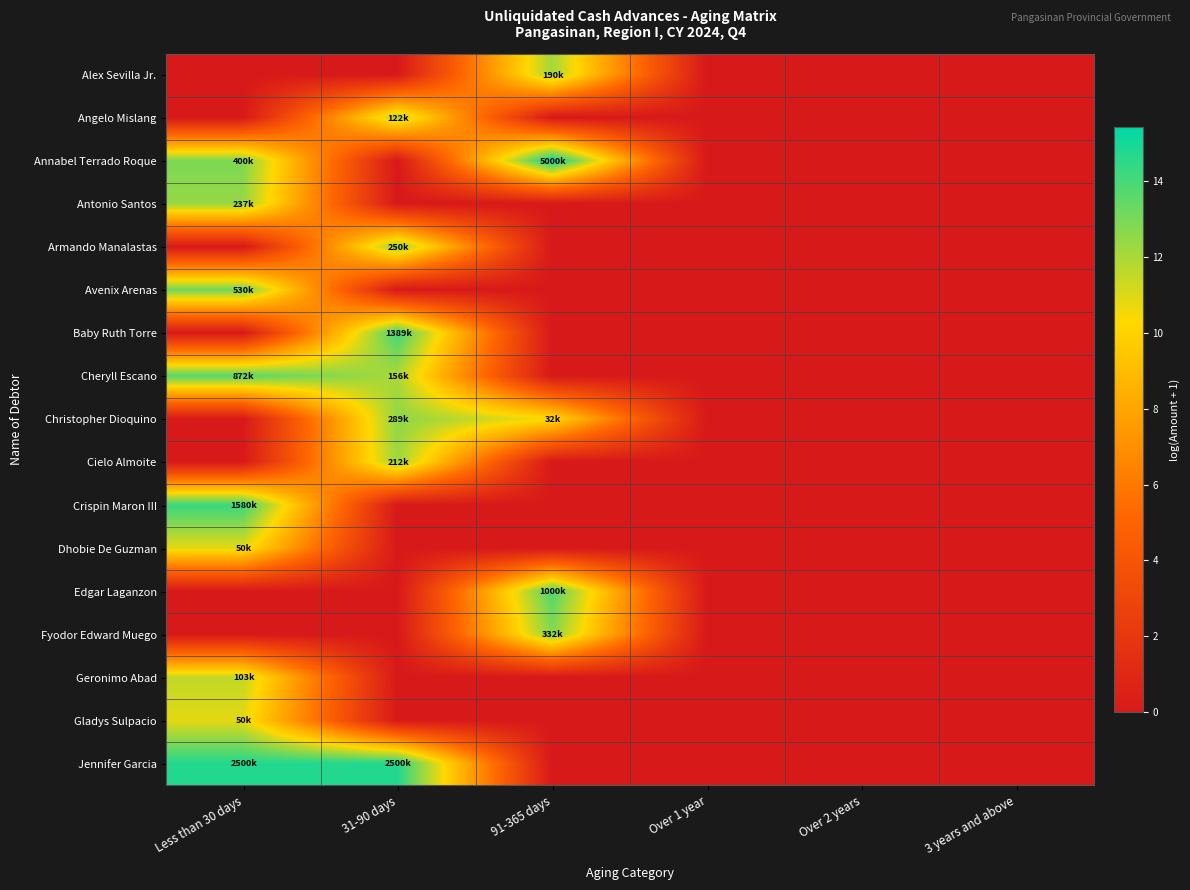

Which series has the largest range (max minus min)?

Annabel Terrado Roque